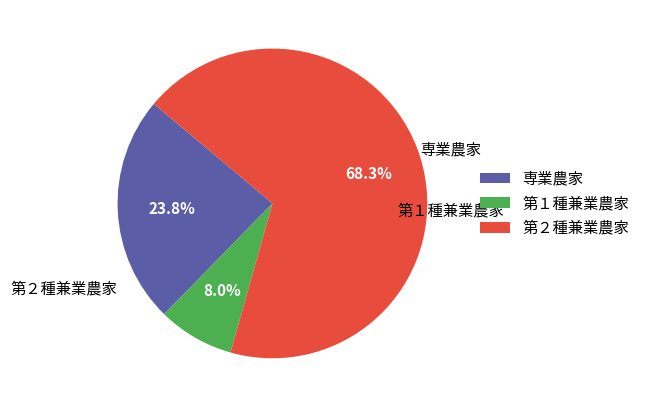

Which category has the smallest portion of the pie?

第１種兼業農家